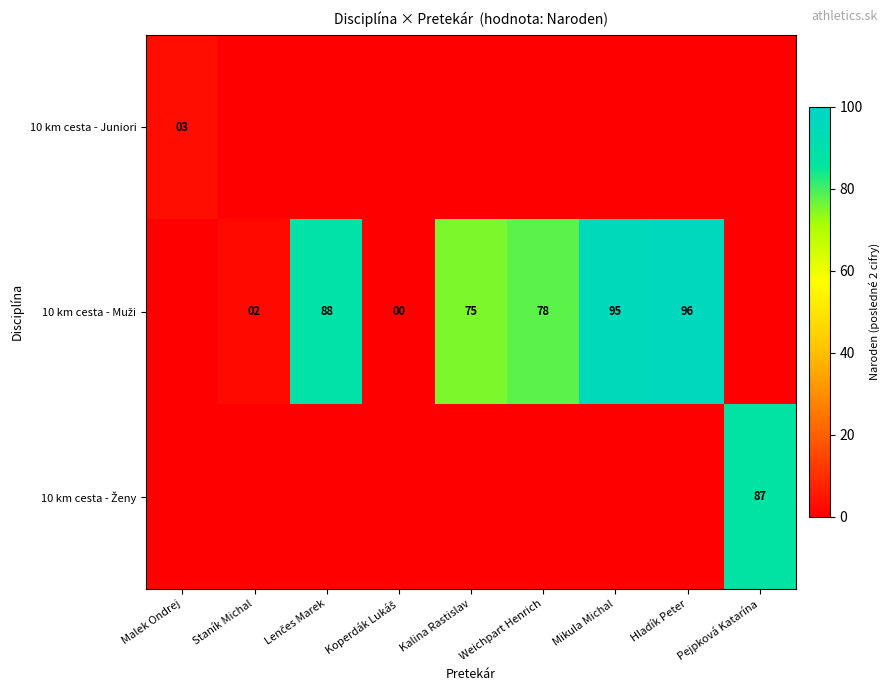

Is it true that 10 km cesta - Ženy equals -10 at Koperdák Lukáš?

True